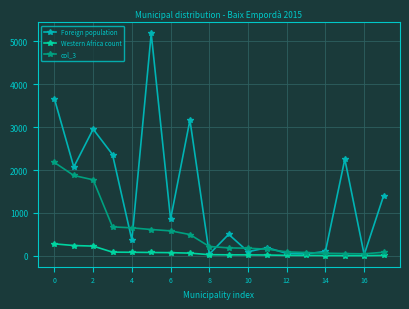

Count the number of categories in the chart.

18